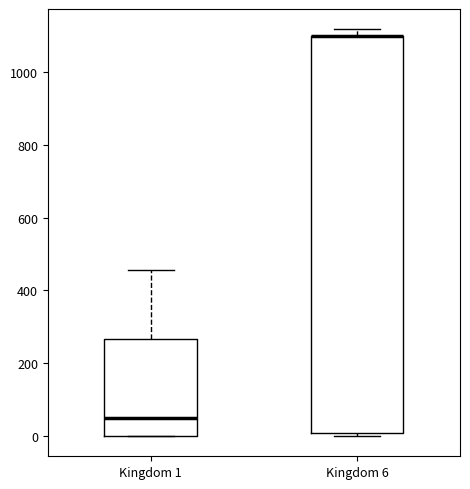

Reading left to right, transcribe this box plot: for each box, give where its median line is, the range the box spans, and where its two whiskers end, as read against the y-axis. The values are not printed on the chart, so give them approximately, as read against the axis.

Kingdom 1: median 60, box 0 to 260, whiskers 0 to 460
Kingdom 6: median 1100 (drawn on the box's upper edge), box 0 to 1100, whiskers 0 (just below the box's lower edge) to 1120